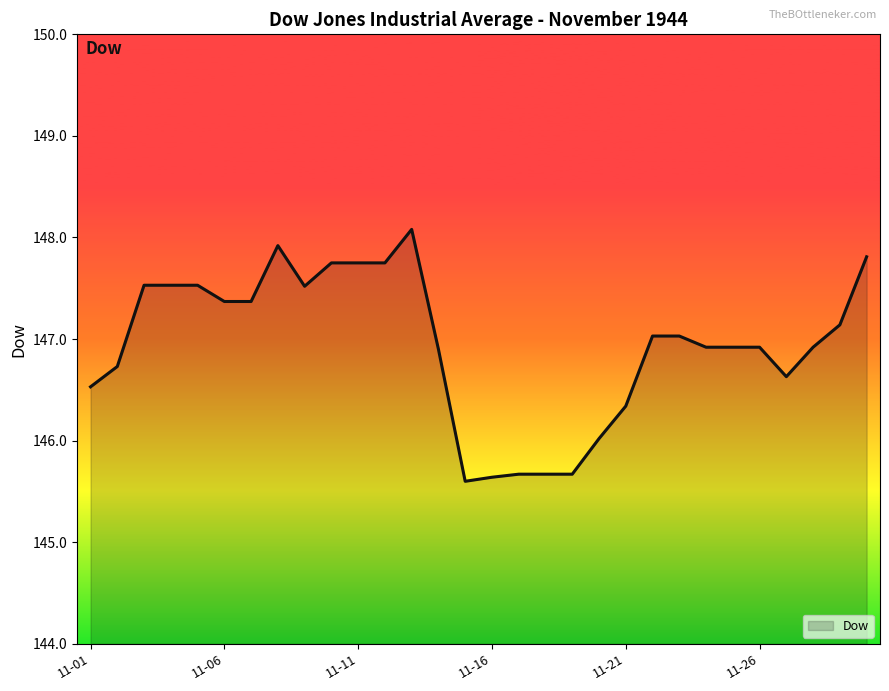

What is the smallest value displayed?

145.6